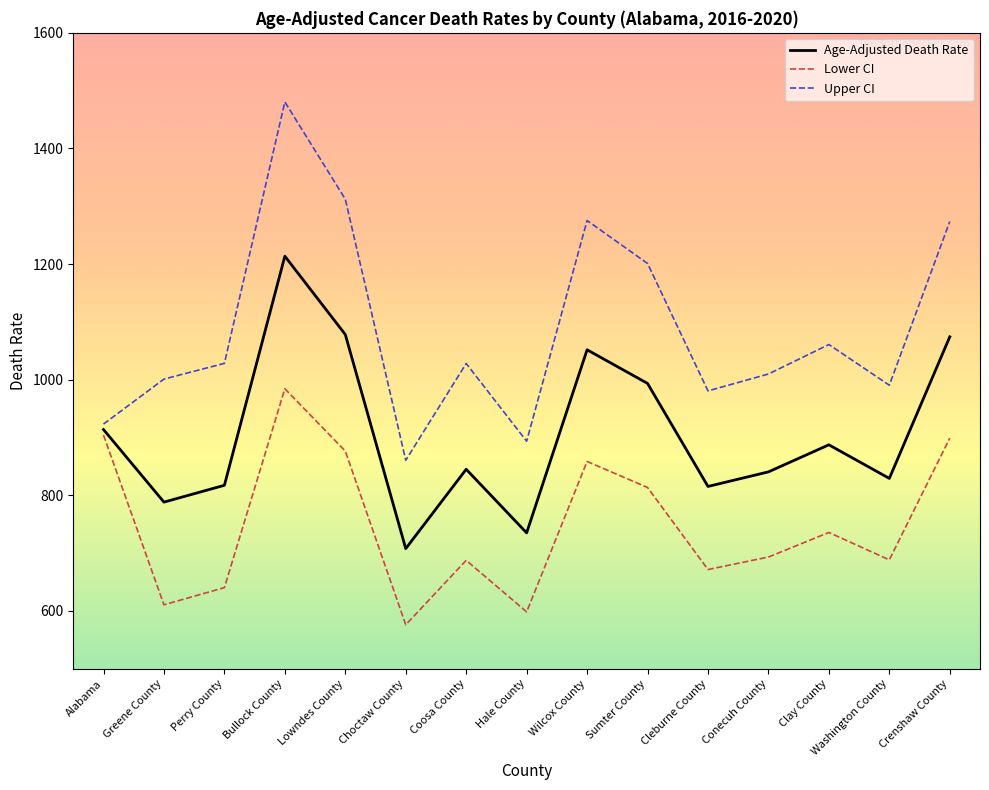

Rank the series at Perry County from highest to lowest value.

Upper CI, Age-Adjusted Death Rate, Lower CI